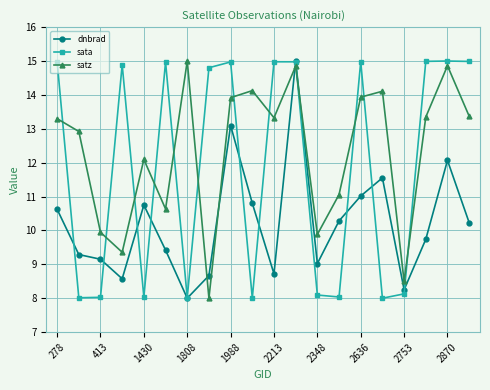

List the series in order of their overall mean, highest first.

satz, sata, dnbrad